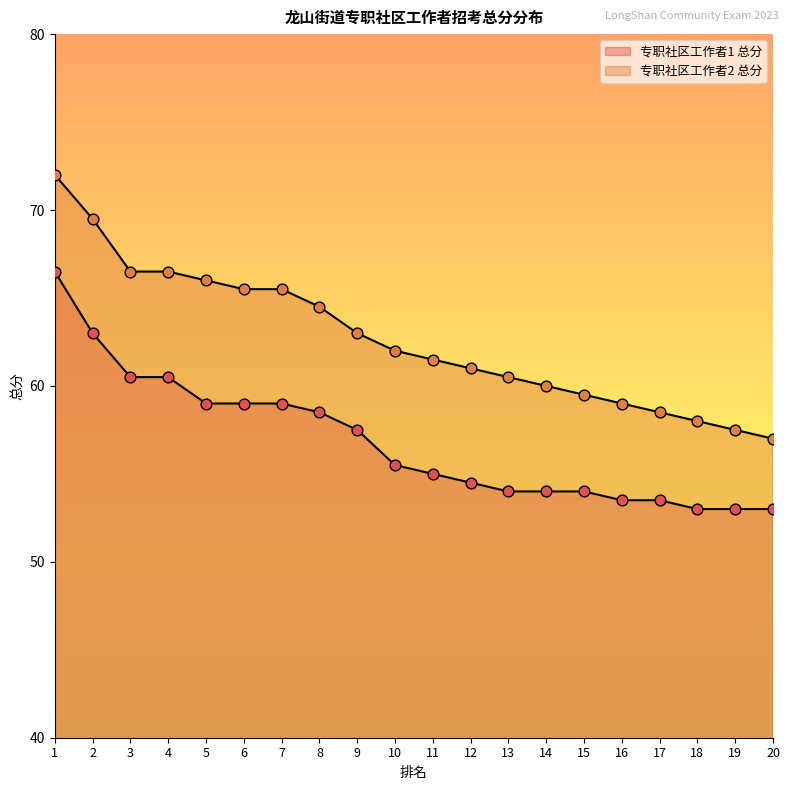

At which category is the sum across all series the highest?

1